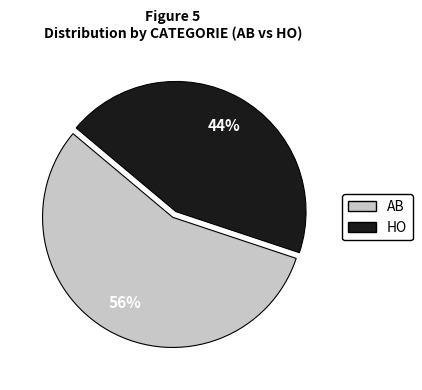

Which slice represents more than half of the pie?

AB